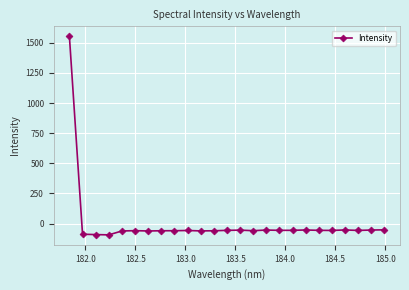

What is the minimum value shown in the chart?

-93.4